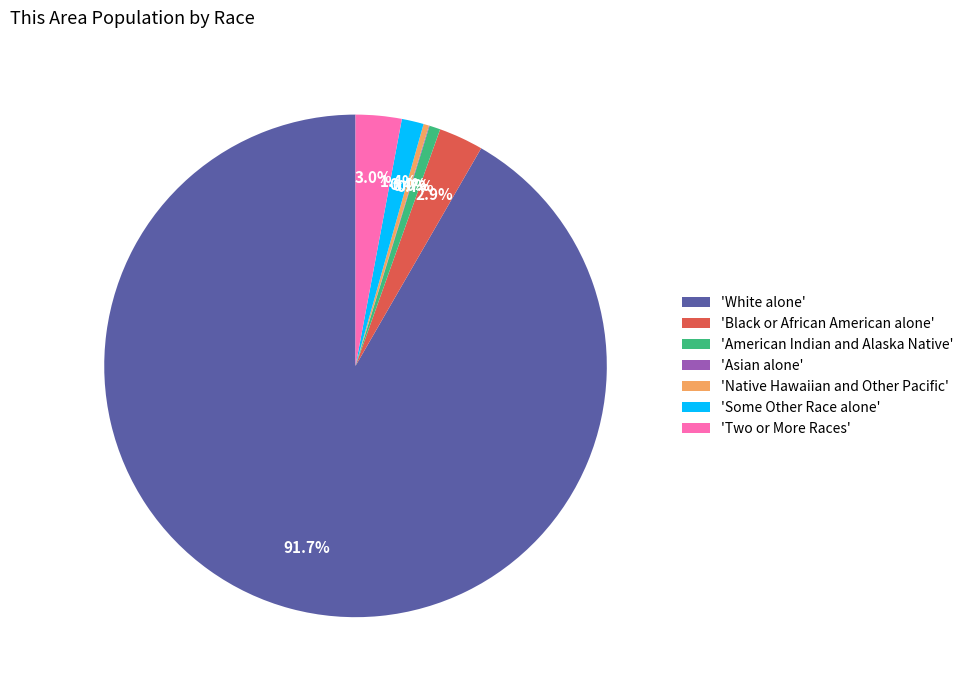

Between 'Two or More Races' and 'Some Other Race alone', which is larger?

'Two or More Races'